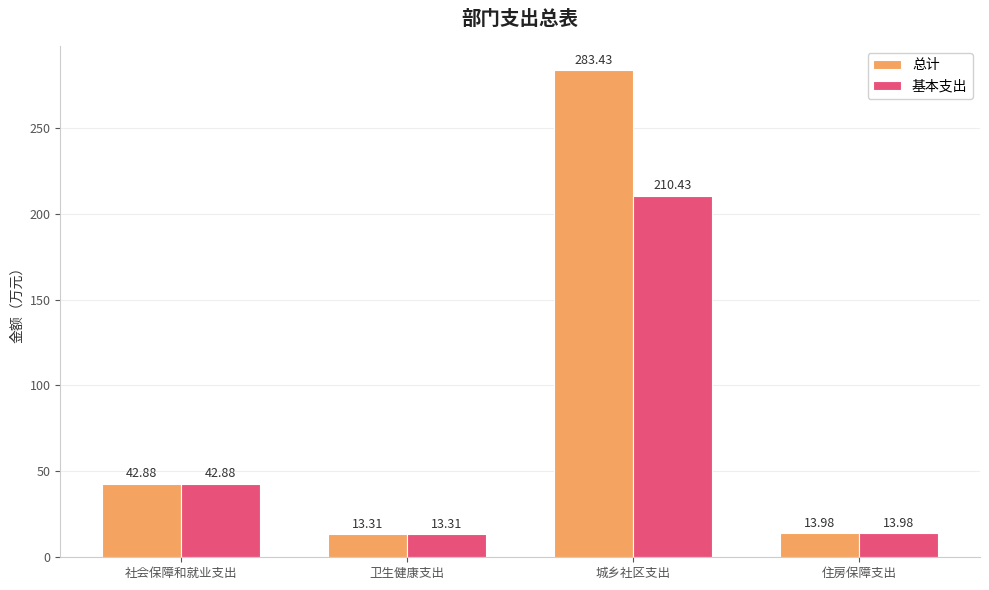

What are all the series names shown in the legend?

总计, 基本支出